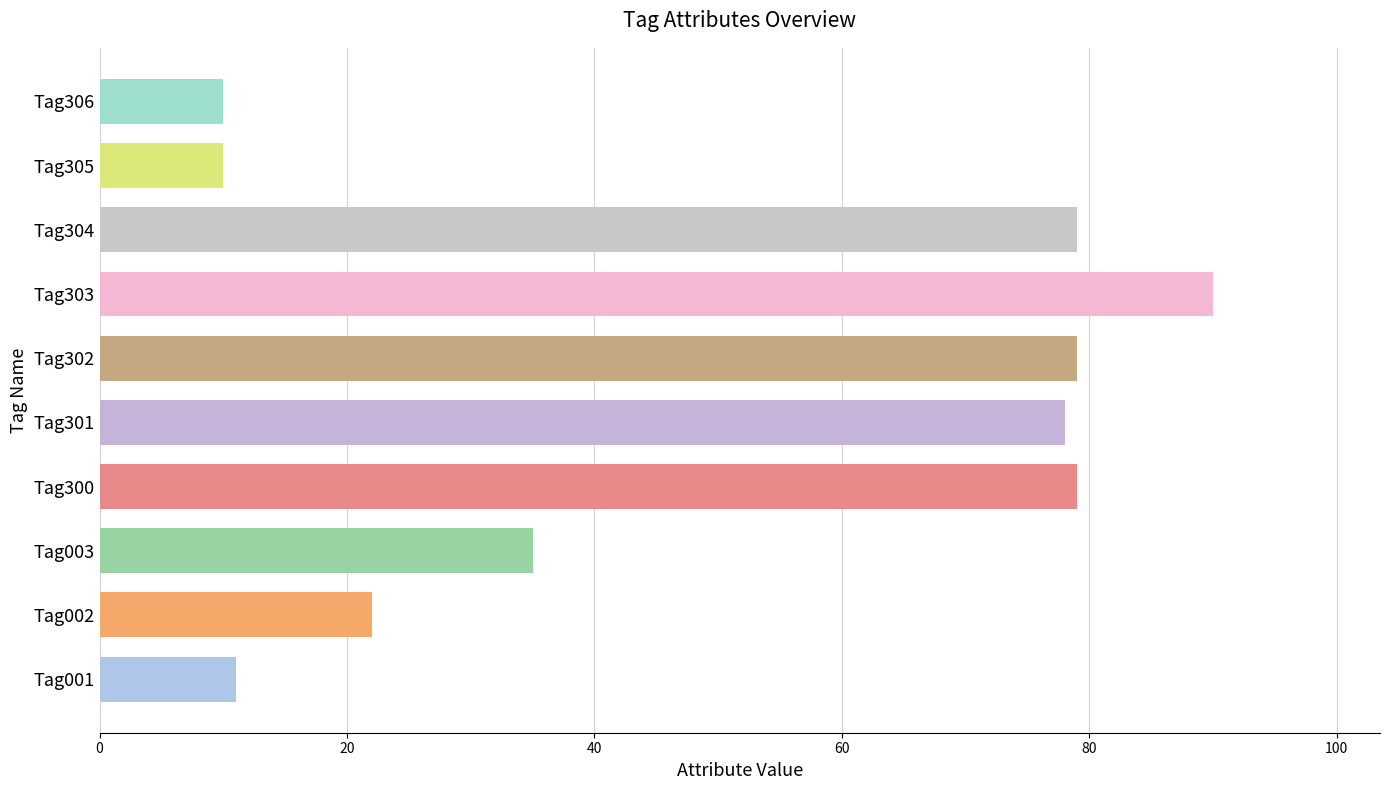

What is the approximate value at Tag306?

10